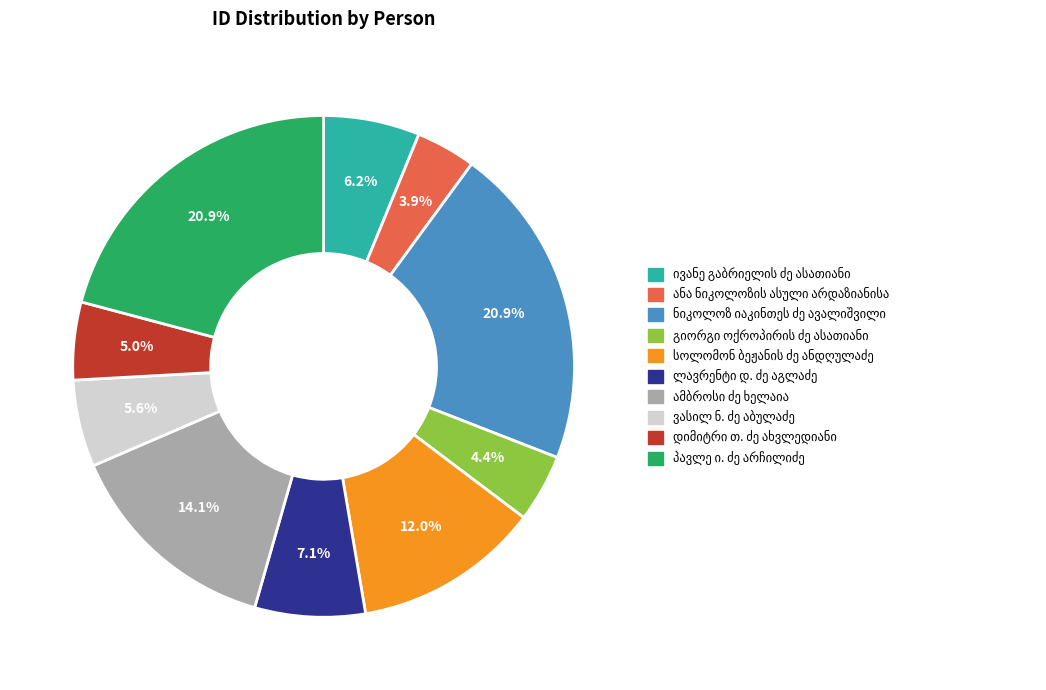

Is there a majority slice in this chart?

No